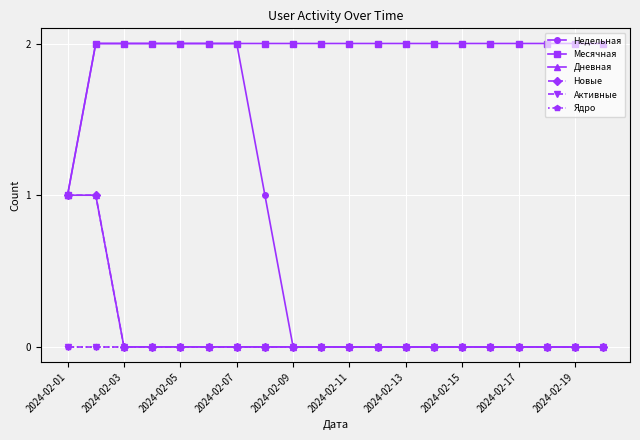

At which label is Дневная closest to 0?

2024-02-03